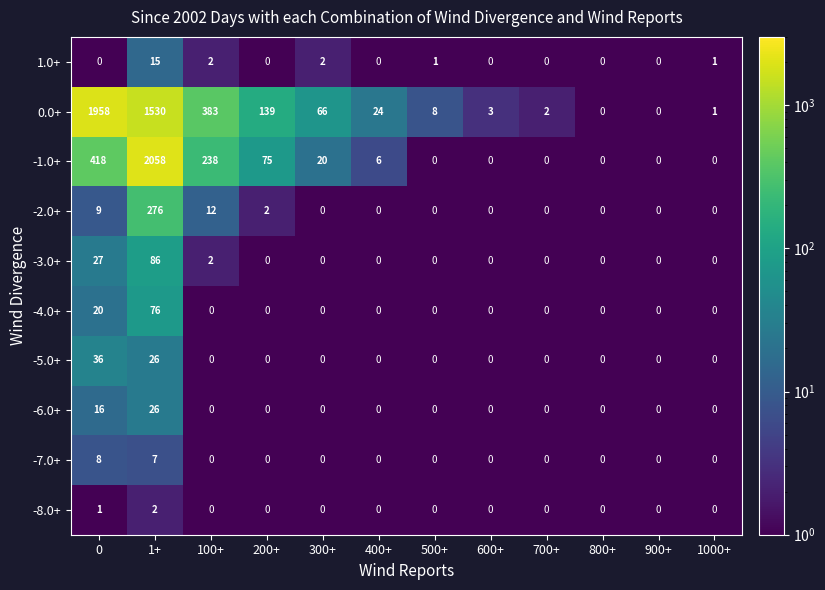

Which series changed the most between 500+ and 800+?

0.0+